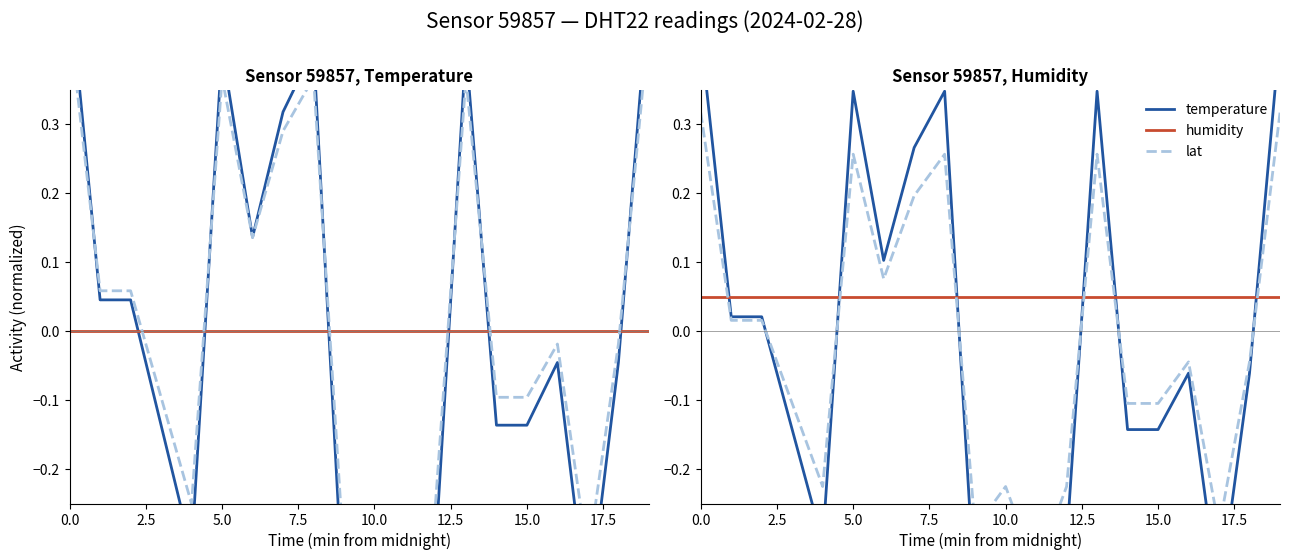

What is the label of the 10th point from the left?

9